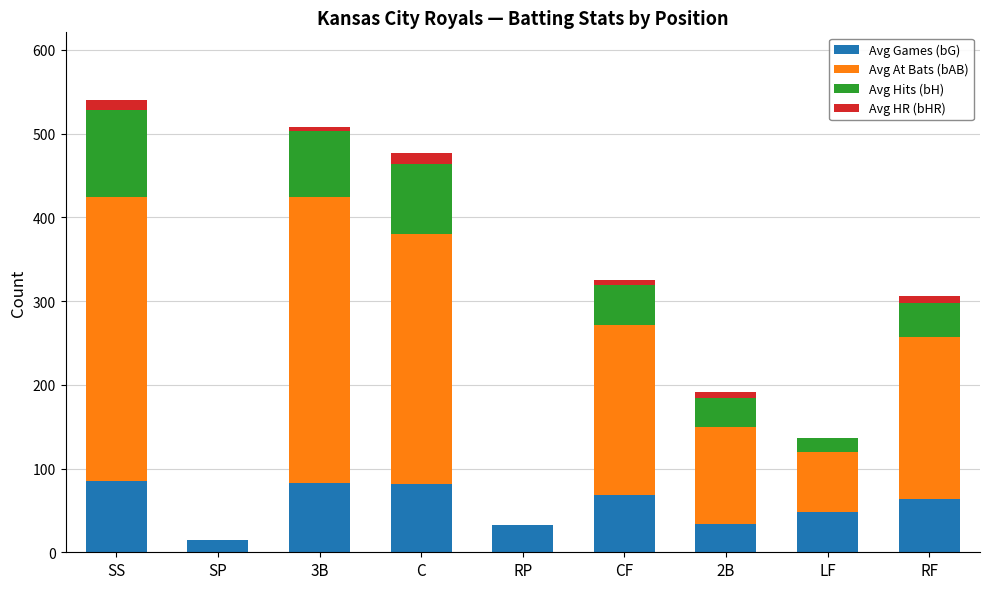

What is the highest value of the Avg Games (bG) series?

85